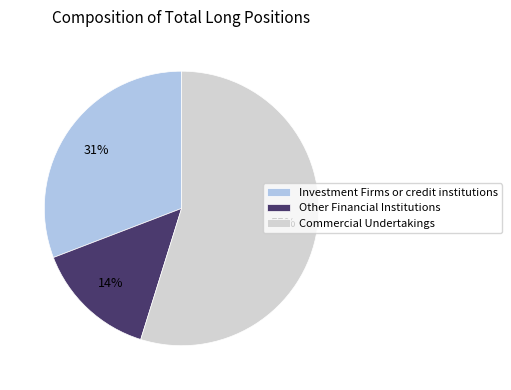

Is the sum of Commercial Undertakings and Other Financial Institutions greater than half?

Yes